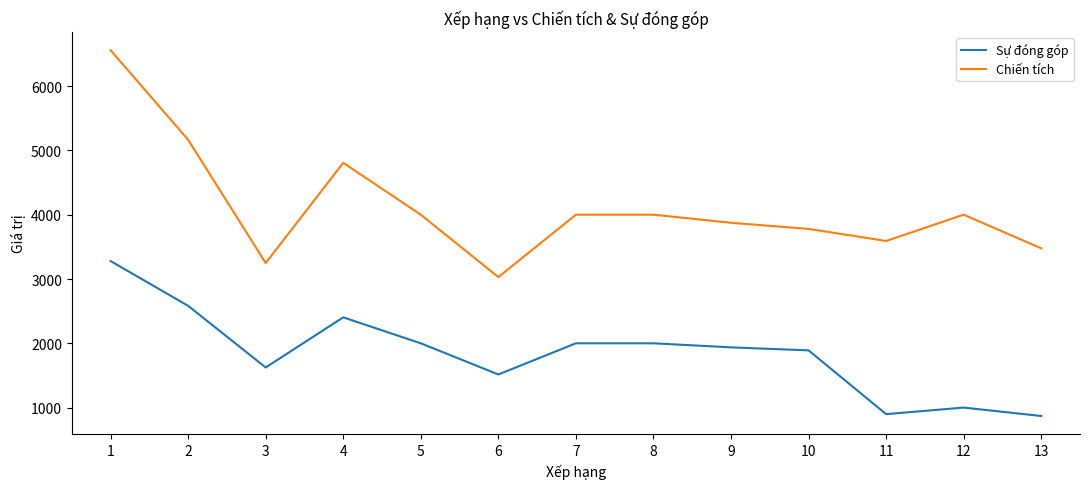

What is the lowest value of the Chiến tích series?

3030